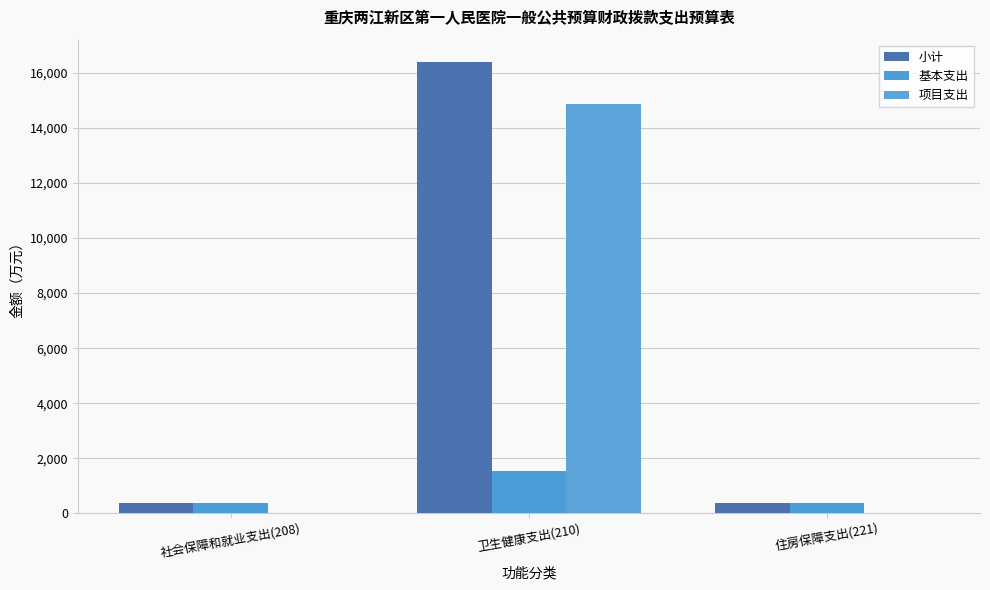

At which category is the sum across all series the highest?

卫生健康支出(210)